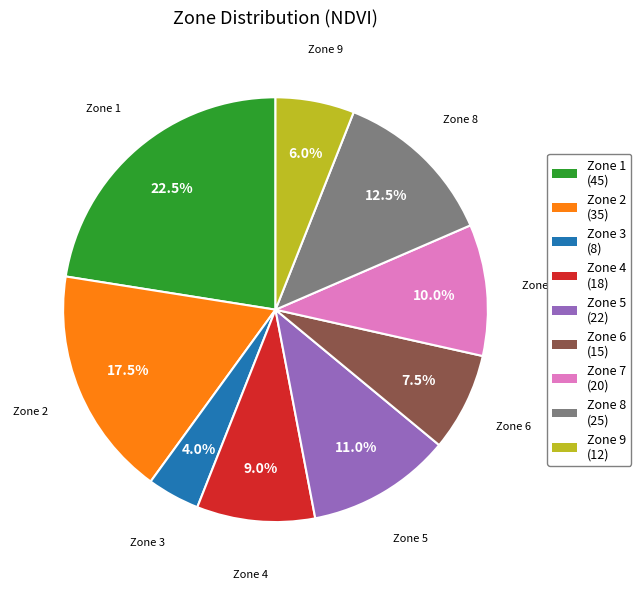

What percentage is the Zone 5 slice, to the nearest percent?

11%